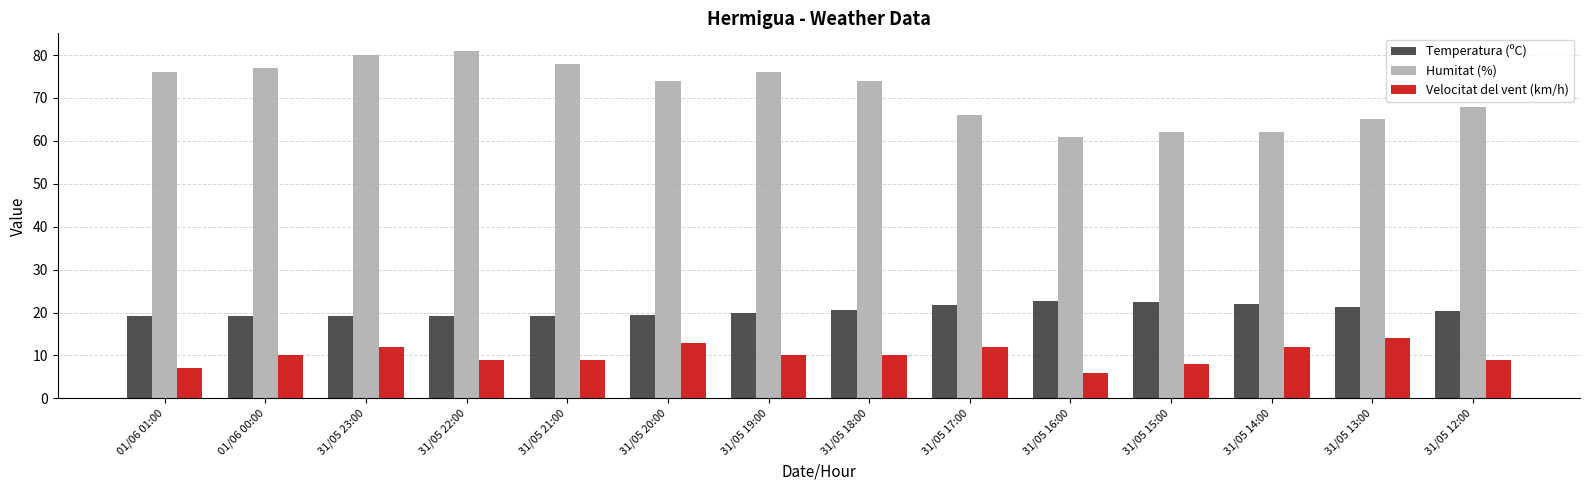

Are the bars grouped side by side (vs. stacked)?

Yes